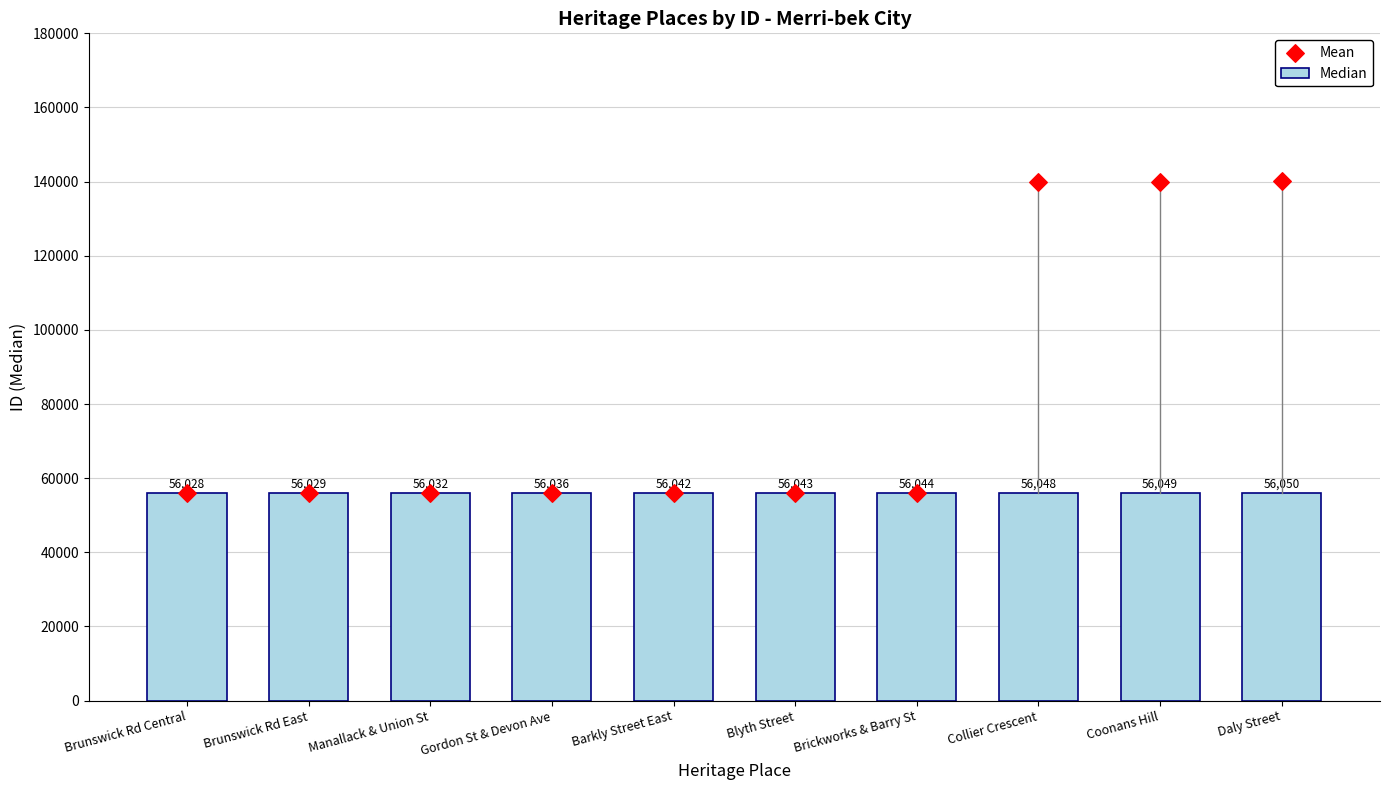

Between Barkly Street East and Brunswick Rd Central, which is larger?

Barkly Street East